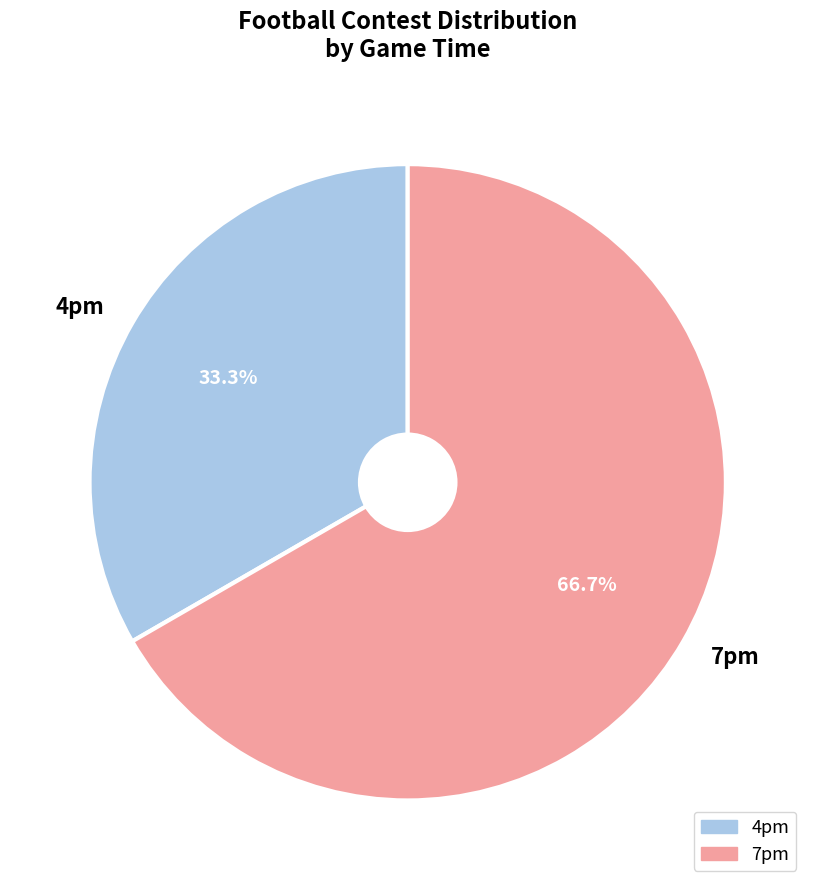

Which category has the biggest portion of the pie?

7pm